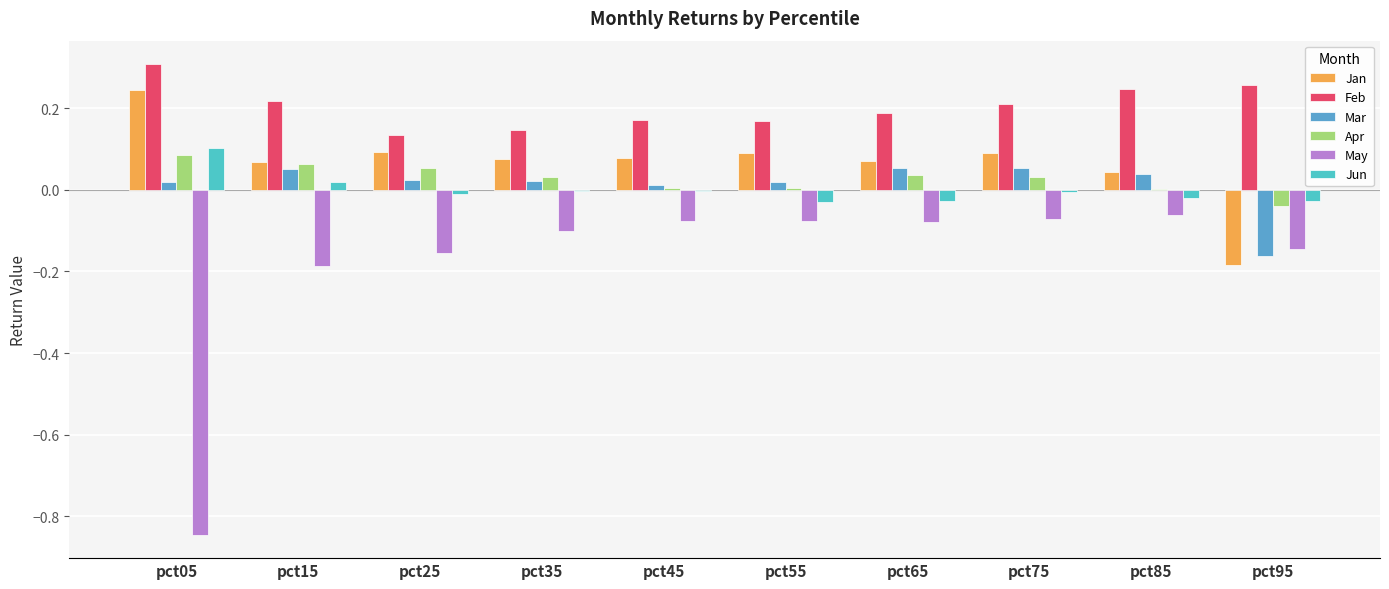

At which label does Apr reach its minimum?

pct95